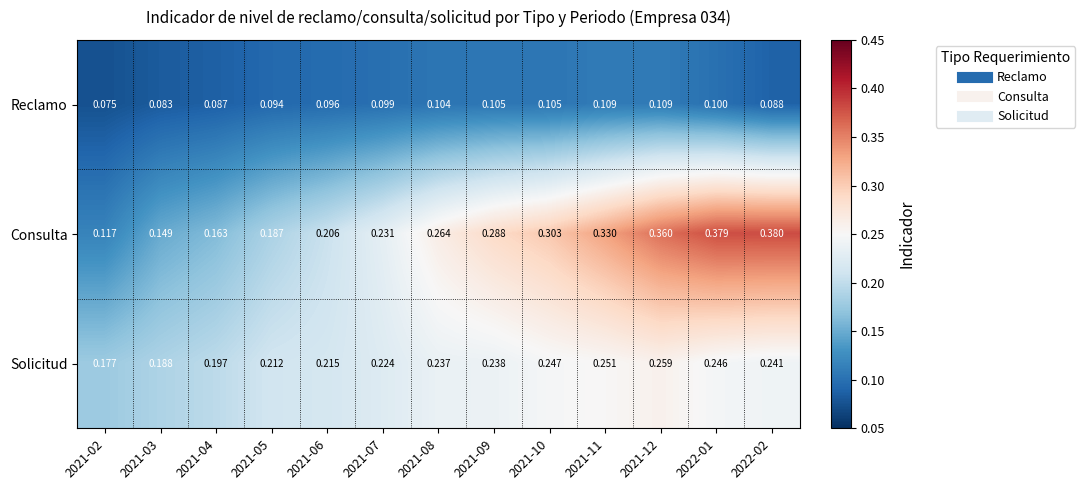

Which series has the widest spread of values?

Consulta